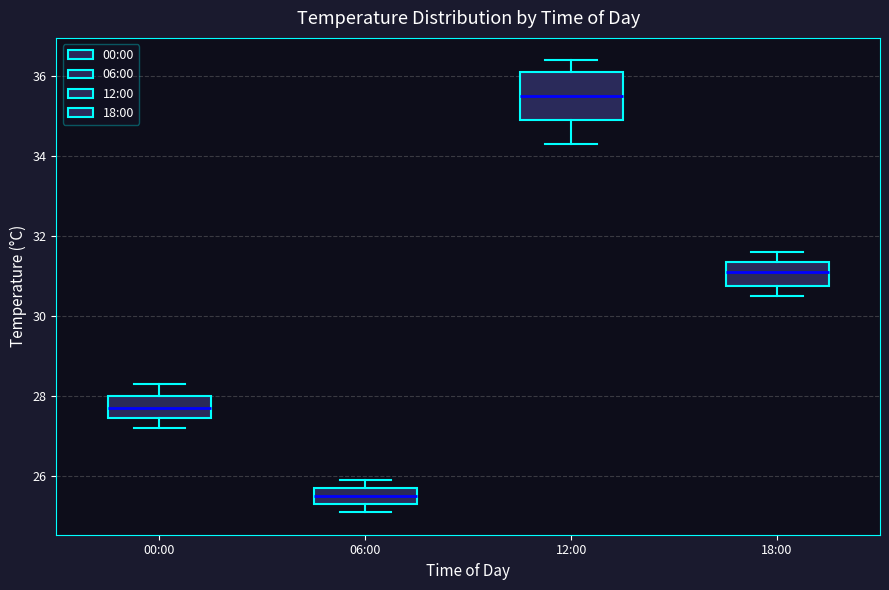

Which box is the tallest, from its lower edge to its upper edge?

12:00